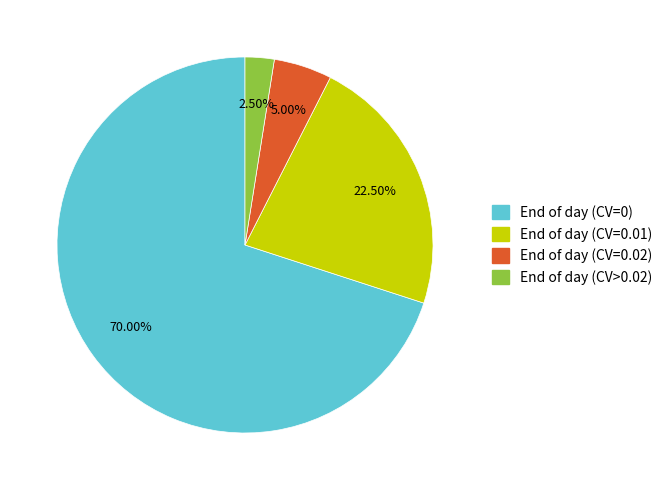

How many slices are in this pie chart?

4